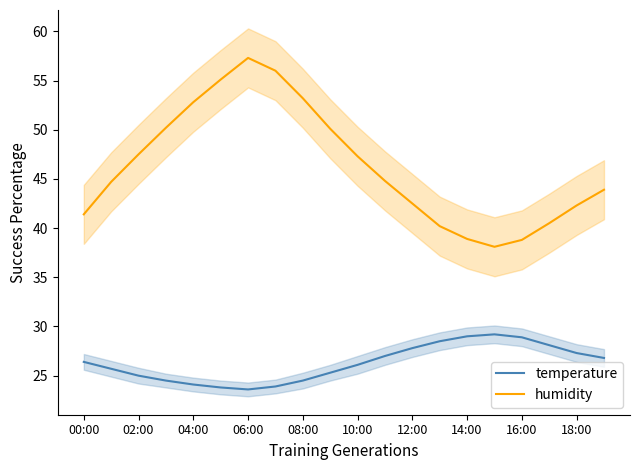

How many data points does each series have?

20